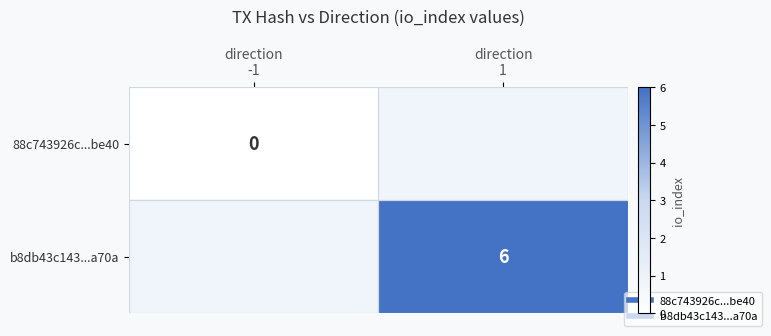

Is the value of 88c743926c...be40 at direction -1 greater than the value of b8db43c143...a70a at direction 1?

No